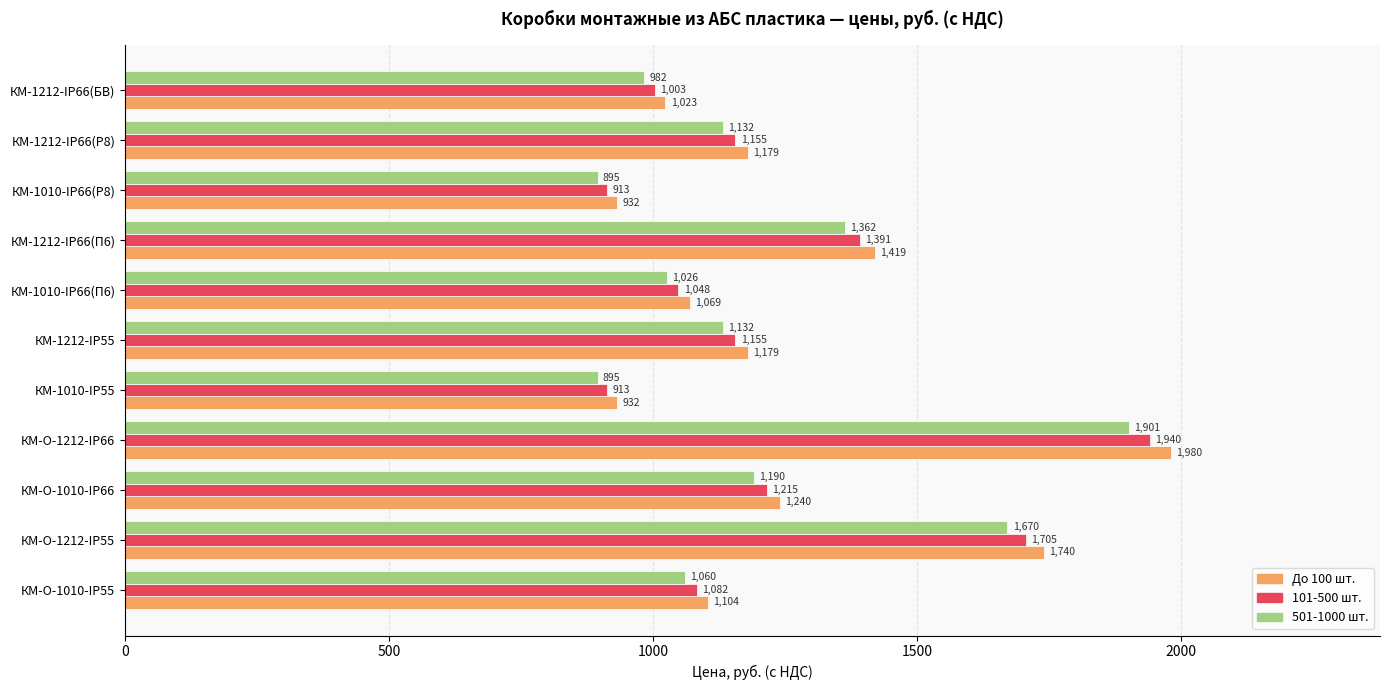

Which category has the highest value in the 501-1000 шт. series?

КМ-О-1212-IP66